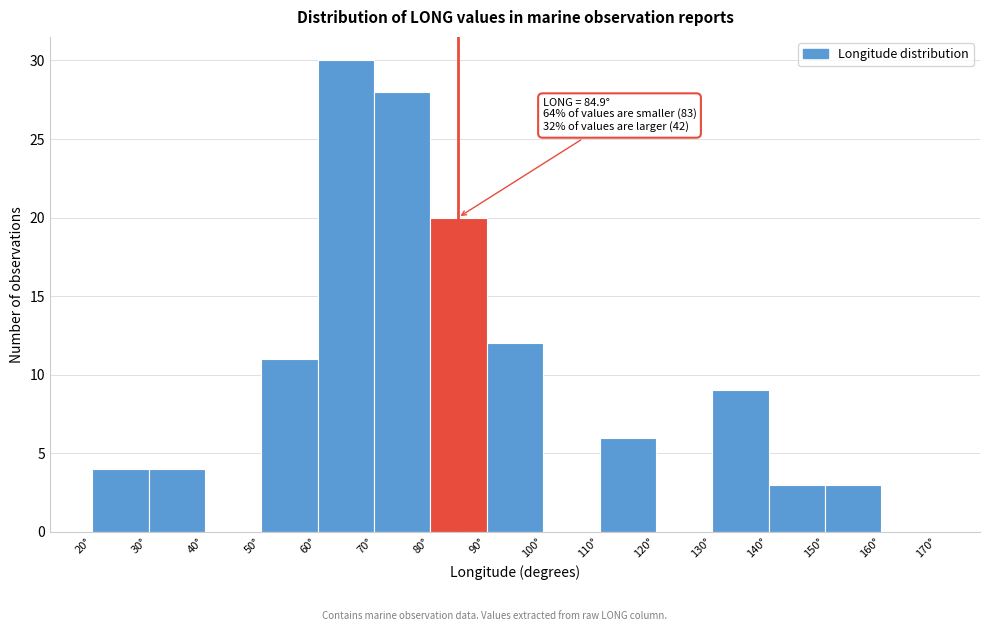

Which range on the x-axis has the tallest bar?

60 to 70